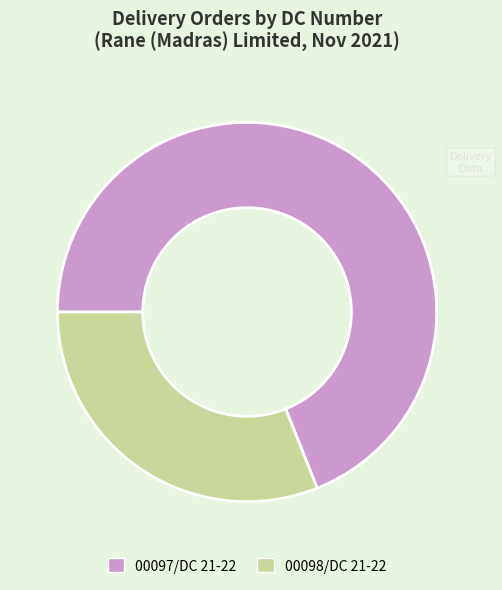

Rank the categories by value from highest to lowest.

00097/DC 21-22, 00098/DC 21-22